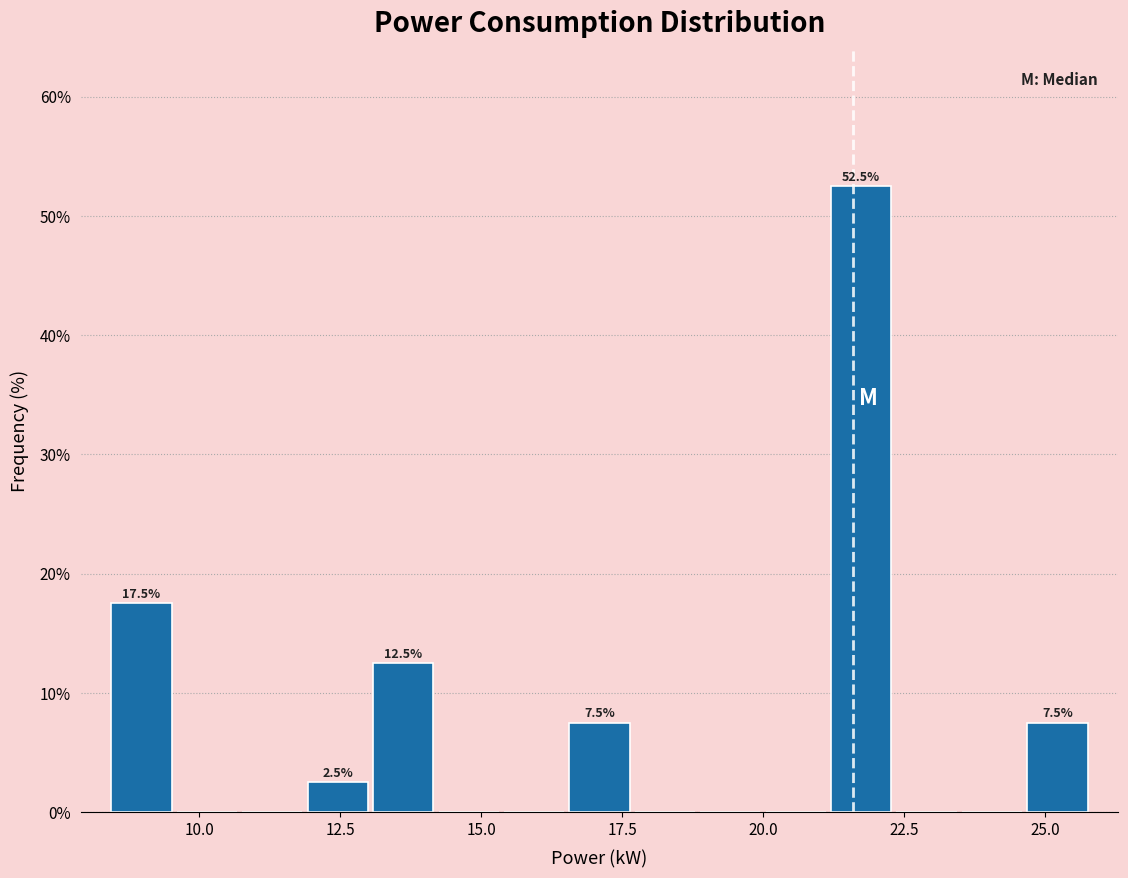

Around what value on the x-axis is the tallest bar? Give the approximate position of its centre, as read against the axis.

21.5